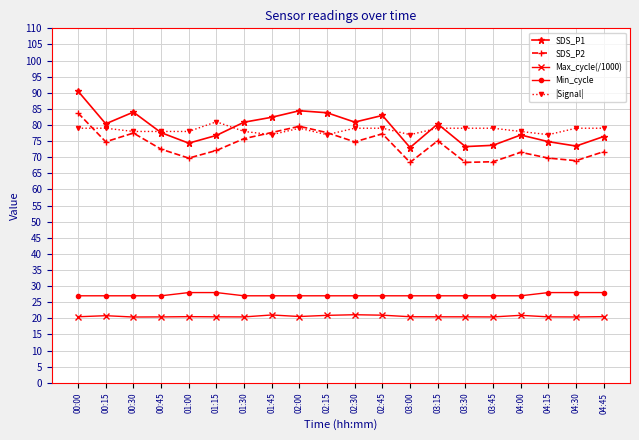

What is the greatest value displayed?

90.5